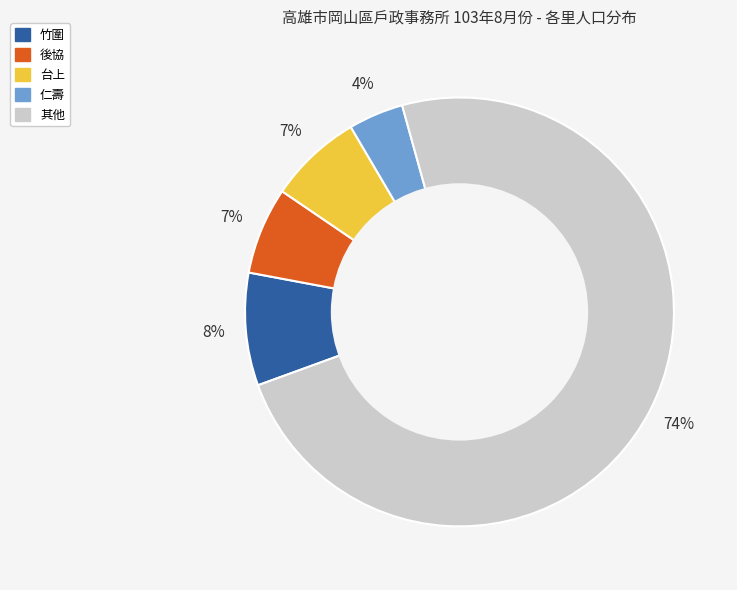

Is there a majority slice in this chart?

Yes